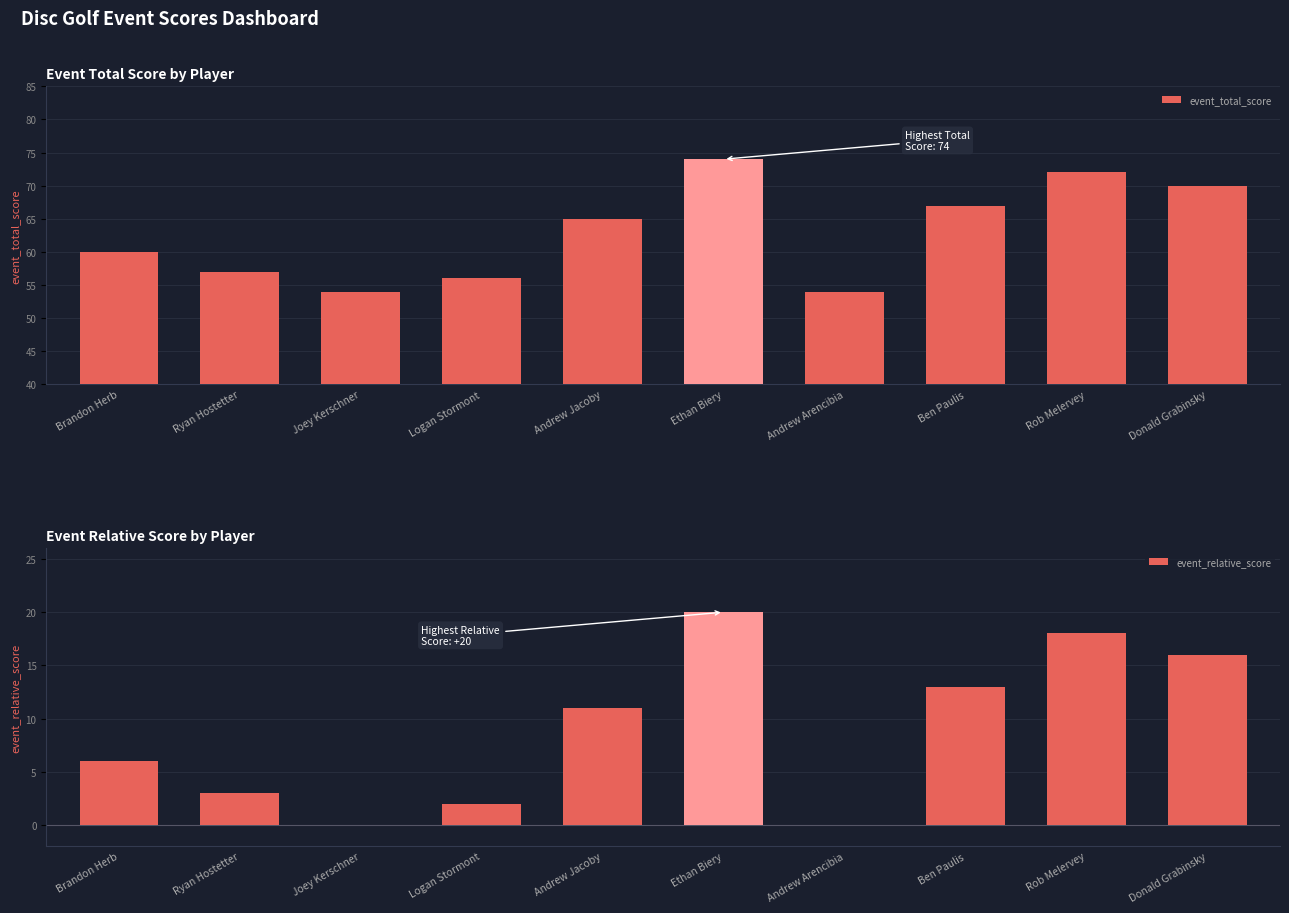

What are all the series names shown in the legend?

event_total_score, event_relative_score